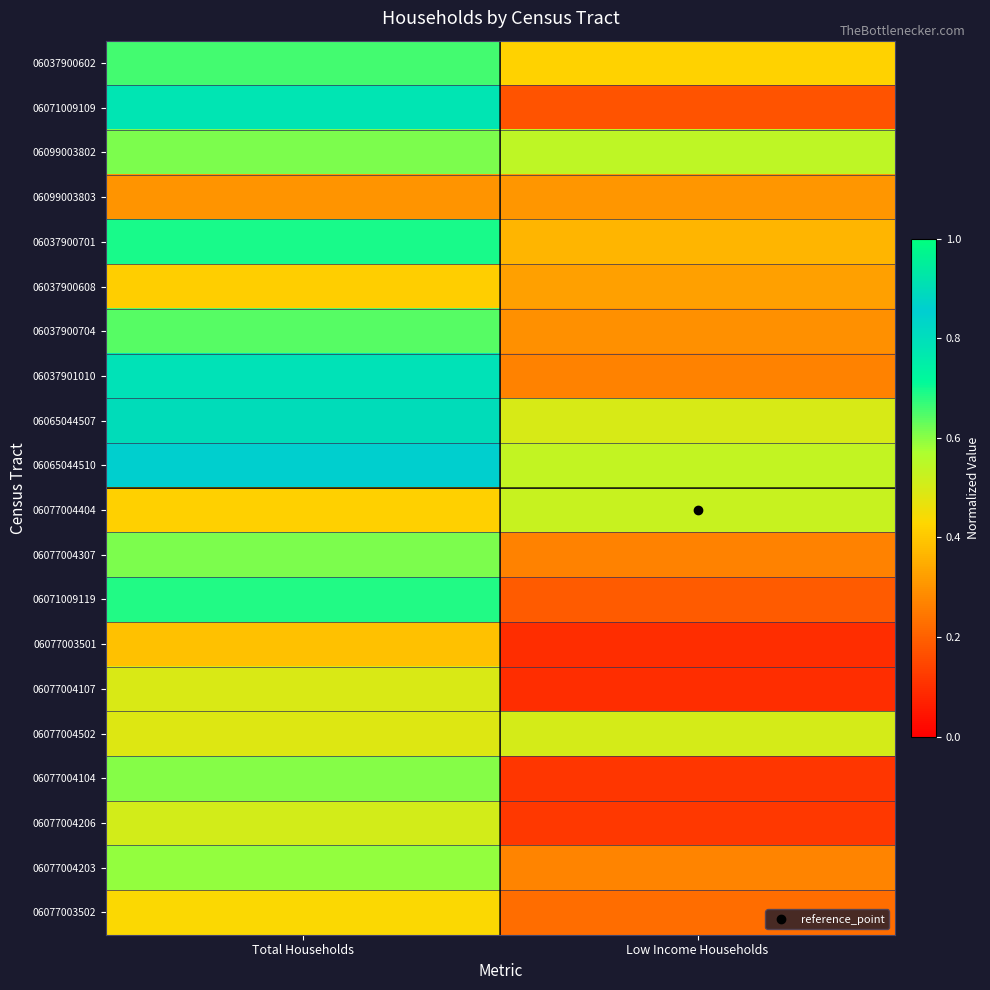

Reading left to right, transcribe all the data shown in this chart.

06037900602: Total Households=0.7	Low Income Households=0.4
06071009109: Total Households=0.8	Low Income Households=0.2
06099003802: Total Households=0.6	Low Income Households=0.5
06099003803: Total Households=0.3	Low Income Households=0.3
06037900701: Total Households=0.7	Low Income Households=0.4
06037900608: Total Households=0.4	Low Income Households=0.3
06037900704: Total Households=0.6	Low Income Households=0.3
06037901010: Total Households=0.8	Low Income Households=0.3
06065044507: Total Households=0.9	Low Income Households=0.5
06065044510: Total Households=0.8	Low Income Households=0.5
06077004404: Total Households=0.4	Low Income Households=0.5
06077004307: Total Households=0.6	Low Income Households=0.3
06071009119: Total Households=0.7	Low Income Households=0.2
06077003501: Total Households=0.4	Low Income Households=0.1
06077004107: Total Households=0.5	Low Income Households=0.1
06077004502: Total Households=0.5	Low Income Households=0.5
06077004104: Total Households=0.6	Low Income Households=0.1
06077004206: Total Households=0.5	Low Income Households=0.1
06077004203: Total Households=0.6	Low Income Households=0.3
06077003502: Total Households=0.4	Low Income Households=0.2